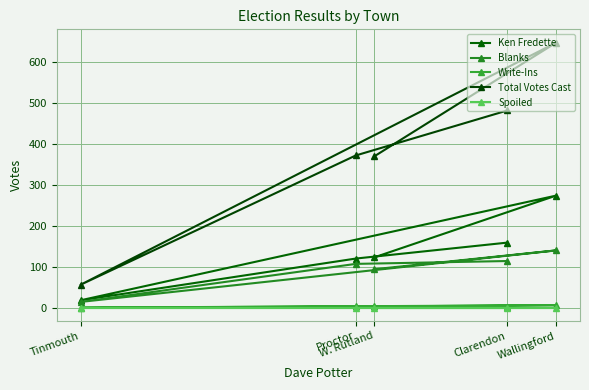

Is the value of Ken Fredette at W. Rutland greater than the value of Spoiled at Clarendon?

Yes